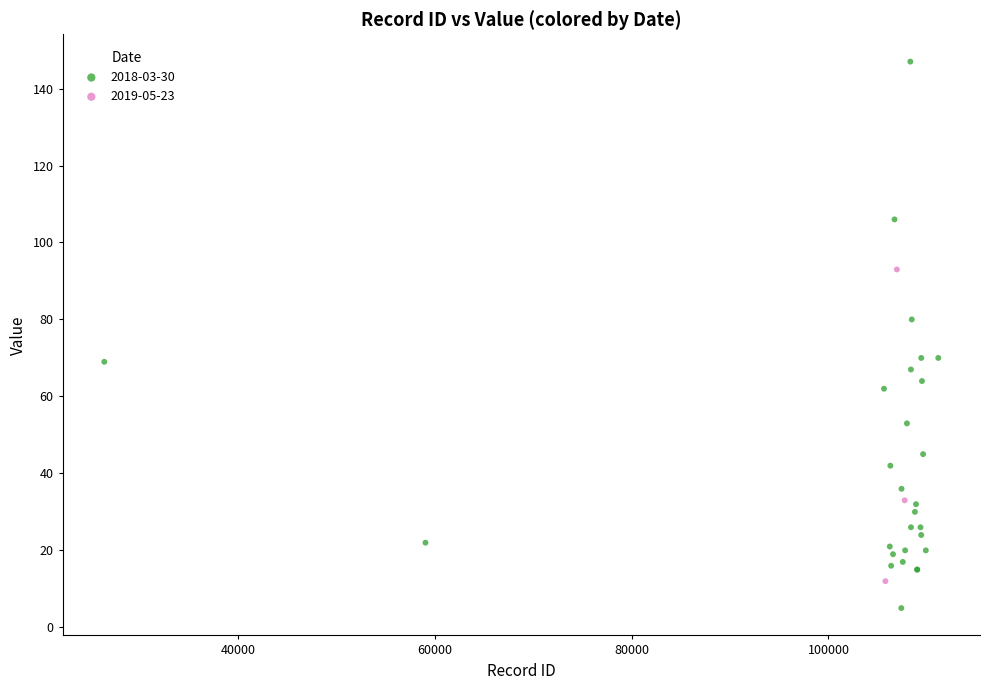

Which series has the widest spread of Y values?

2018-03-30